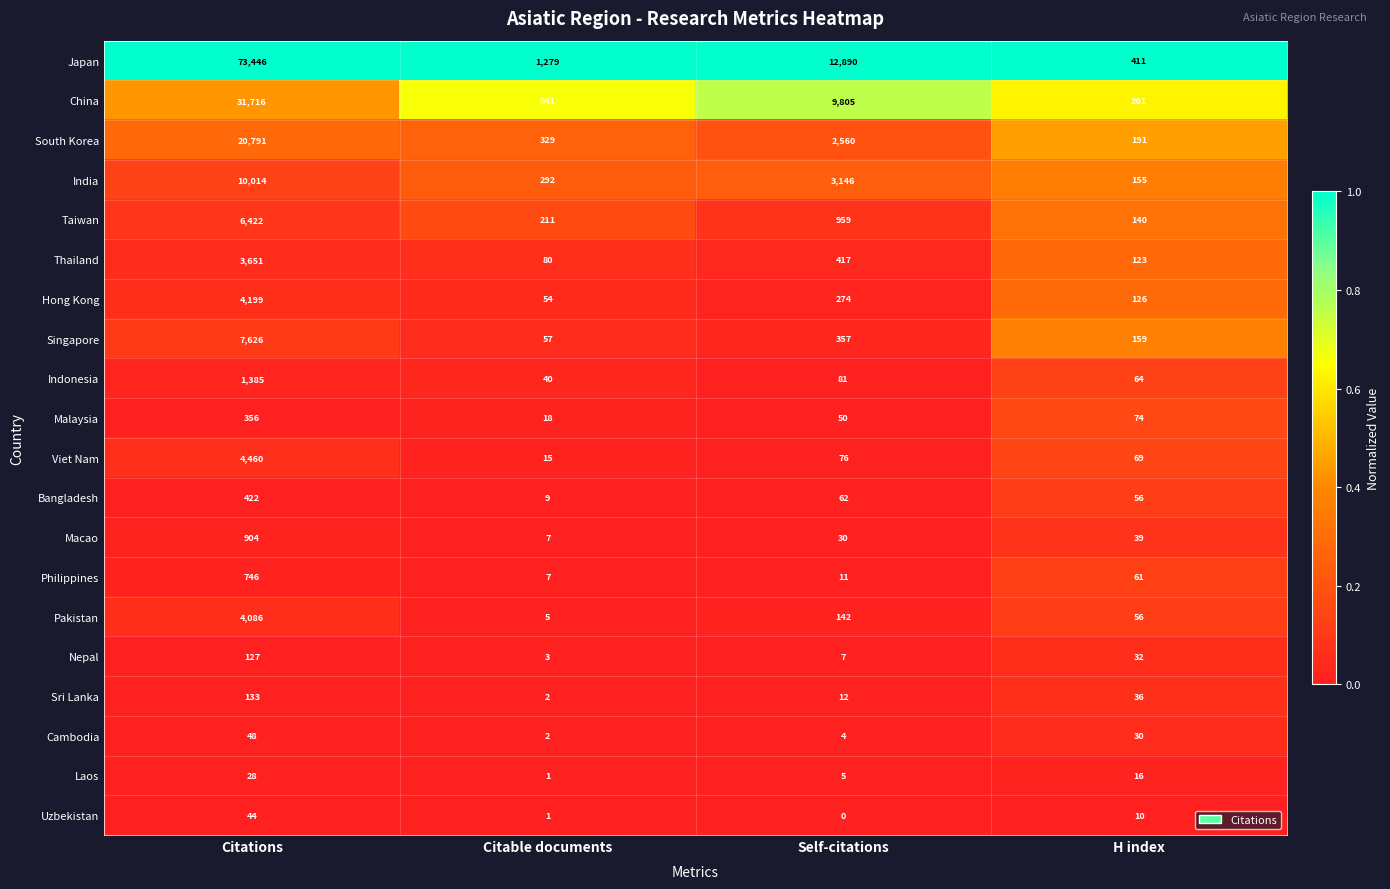

At which category is the sum across all series the highest?

Citations